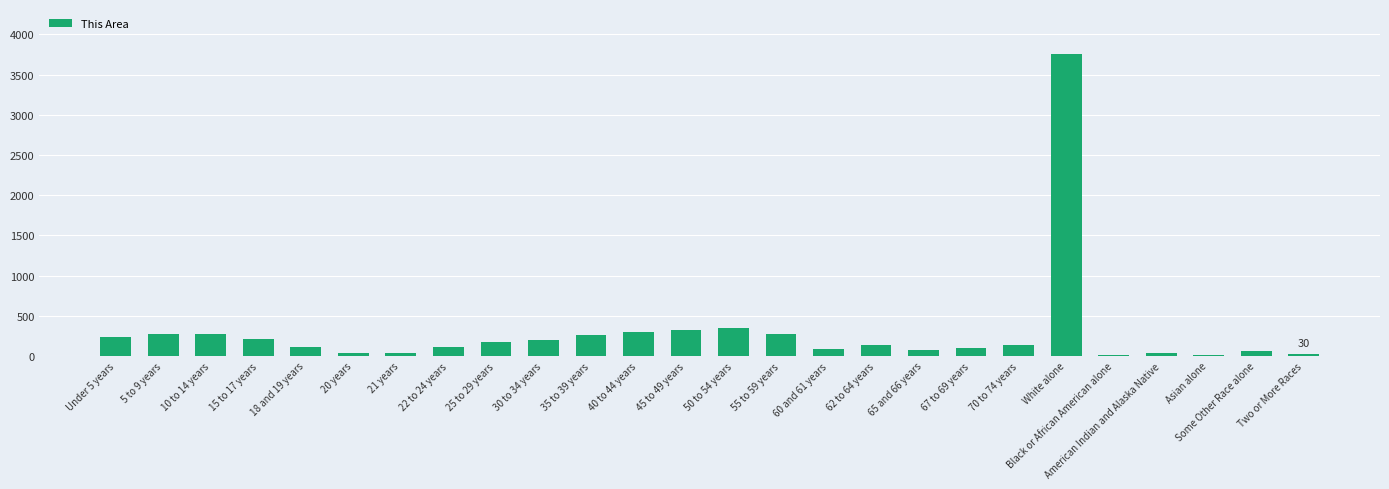

At which label does the data first exceed 140?

Under 5 years